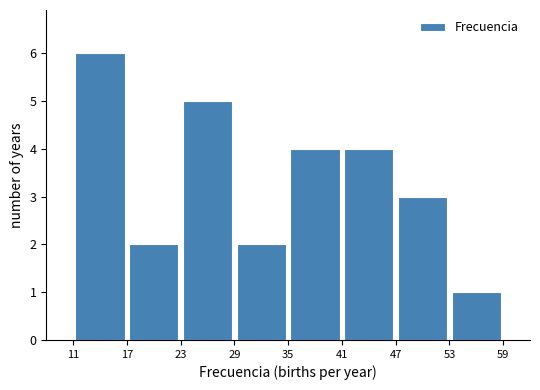

What is the height of the bar covering 53 to 59 on the x-axis? The values are not printed on the chart, so give them approximately, as read against the axis.

1